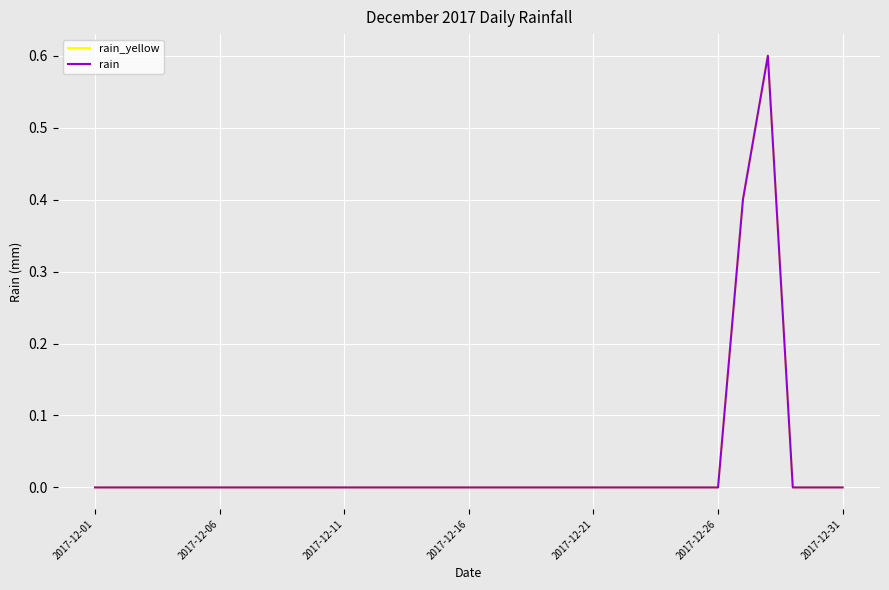

Does the chart display data point markers on the line(s)?

No